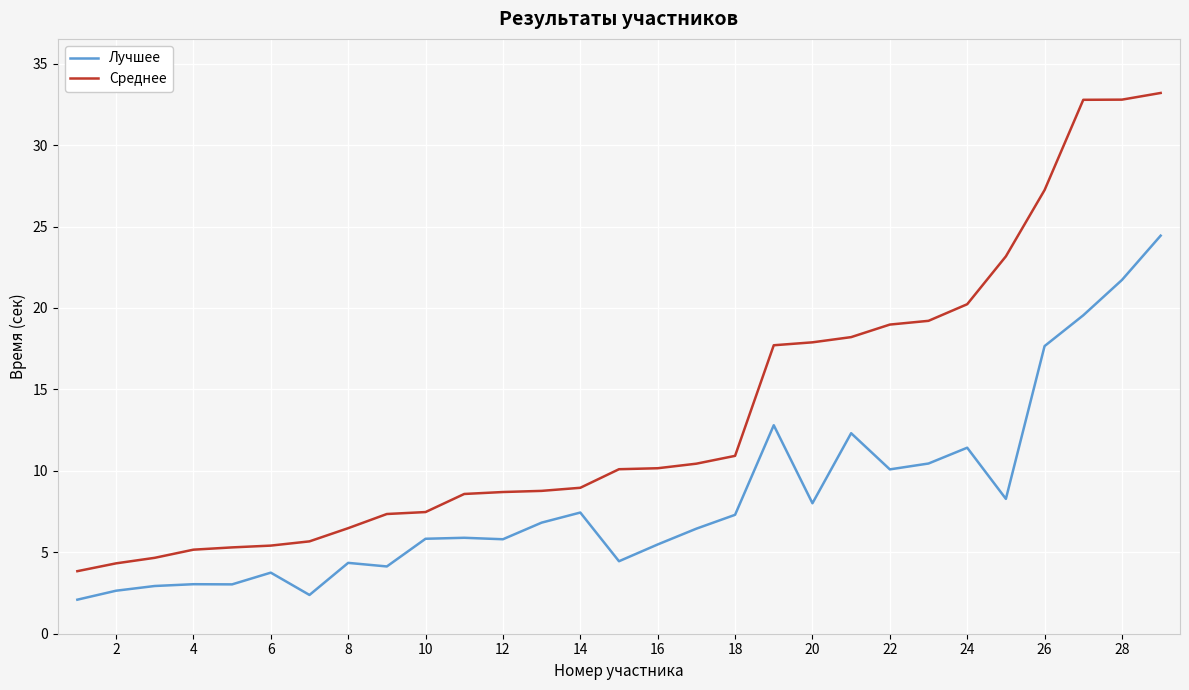

True or false: Среднее and Лучшее cross at least once.

False